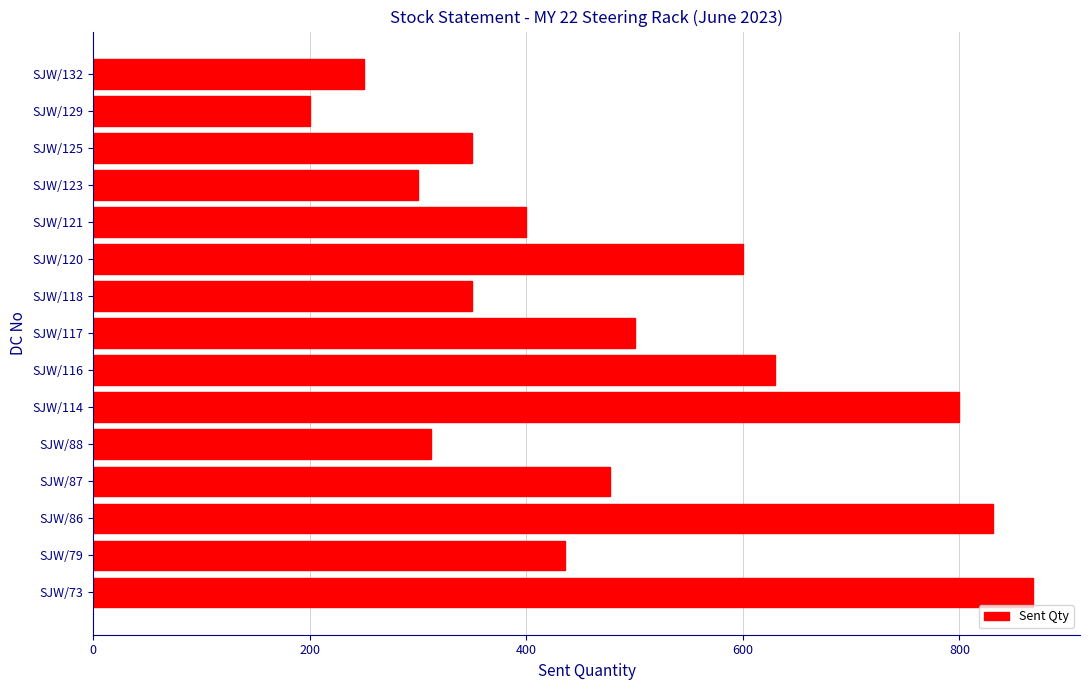

Are the bars horizontal?

Yes